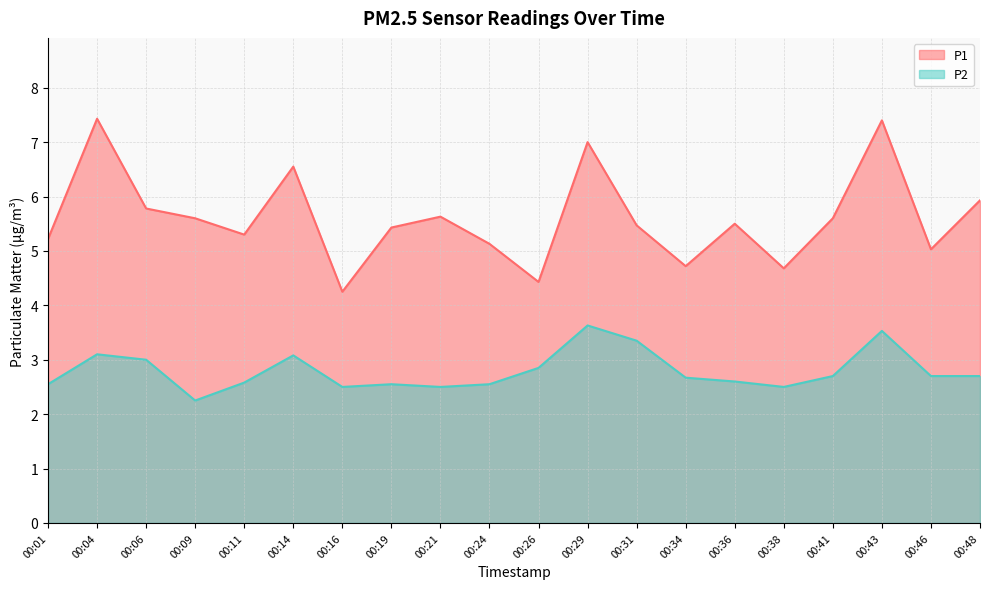

What is the total value across all series at 00:34?

7.4